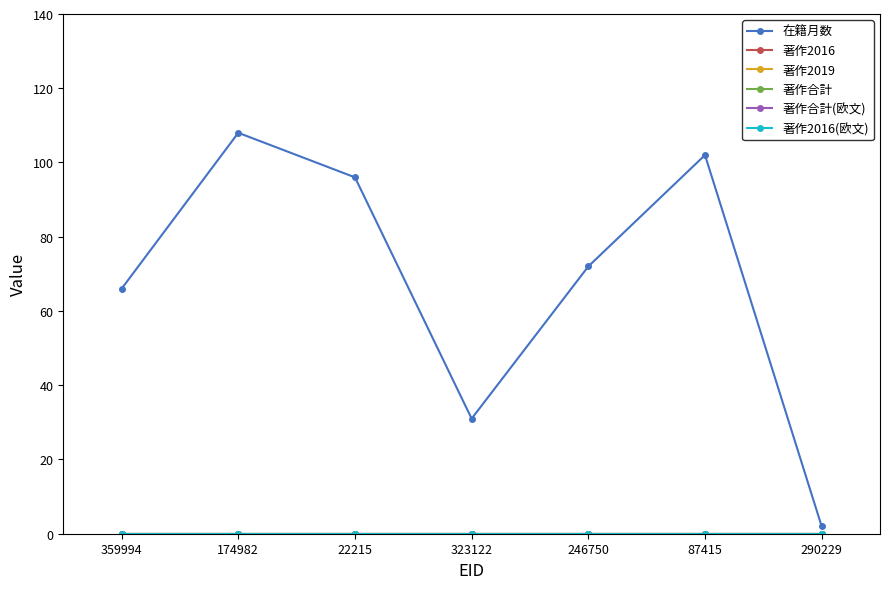

Reading left to right, extract all data points from this chart.

在籍月数: 66	108	96	31	72	102	2
著作2016: 0	0	0	0	0	0	0
著作2019: 0	0	0	0	0	0	0
著作合計: 0	0	0	0	0	0	0
著作合計(欧文): 0	0	0	0	0	0	0
著作2016(欧文): 0	0	0	0	0	0	0